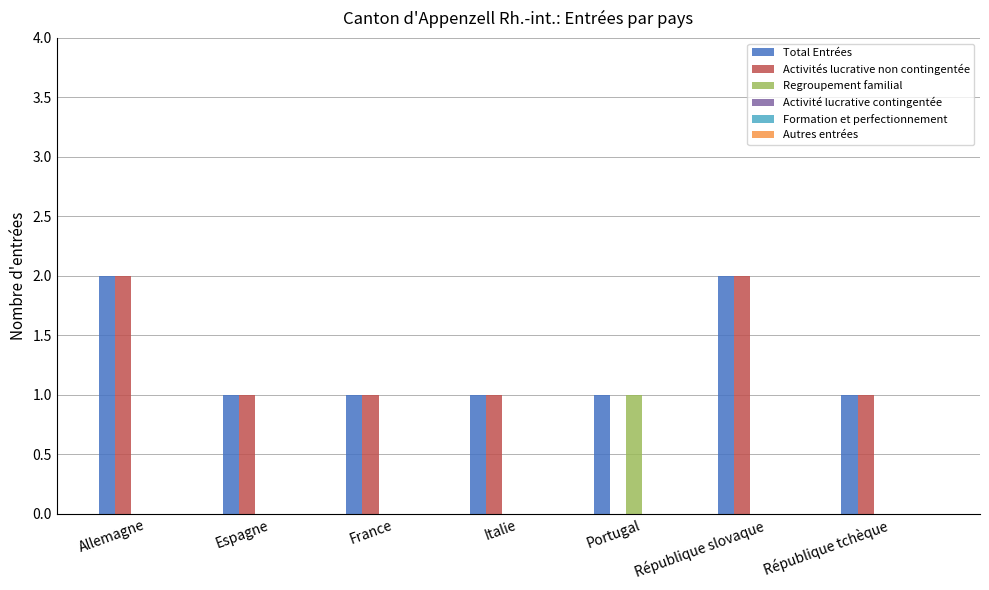

Is the value of Activités lucrative non contingentée at Italie greater than the value of Total Entrées at Allemagne?

No